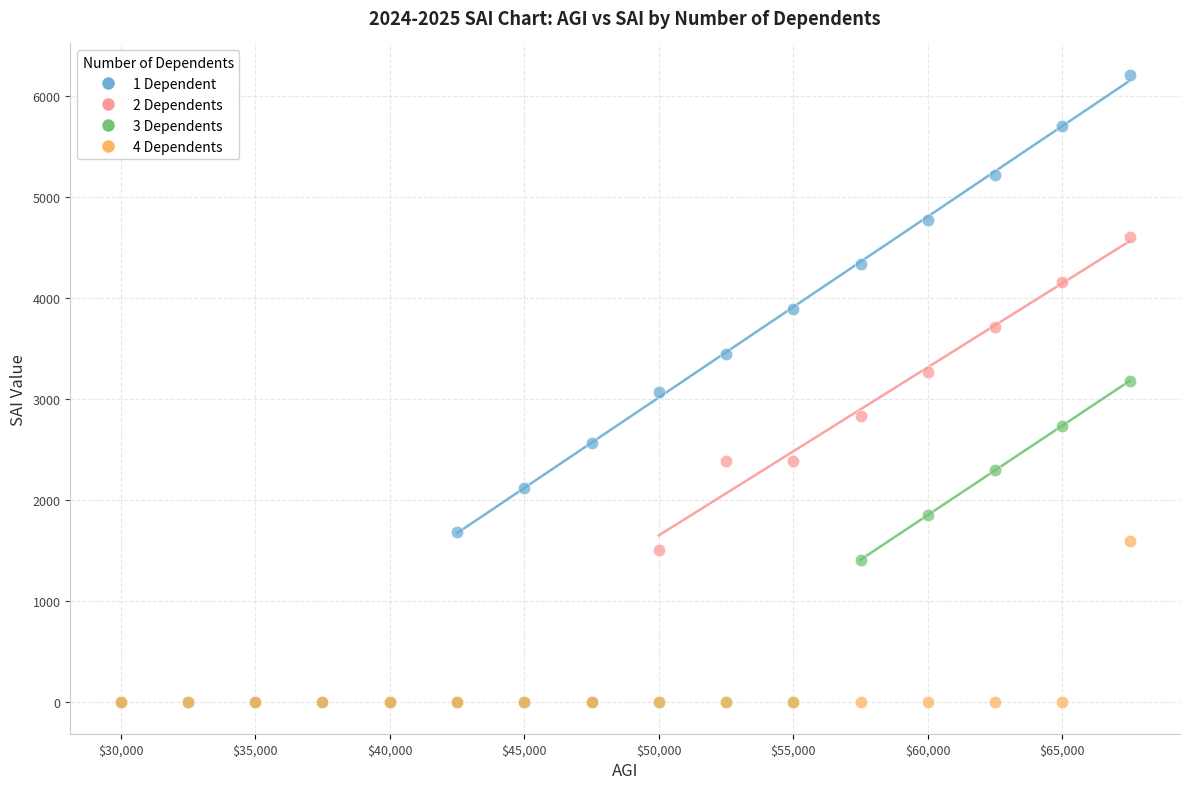

Which series has the largest Y range (max minus min)?

1 Dependent